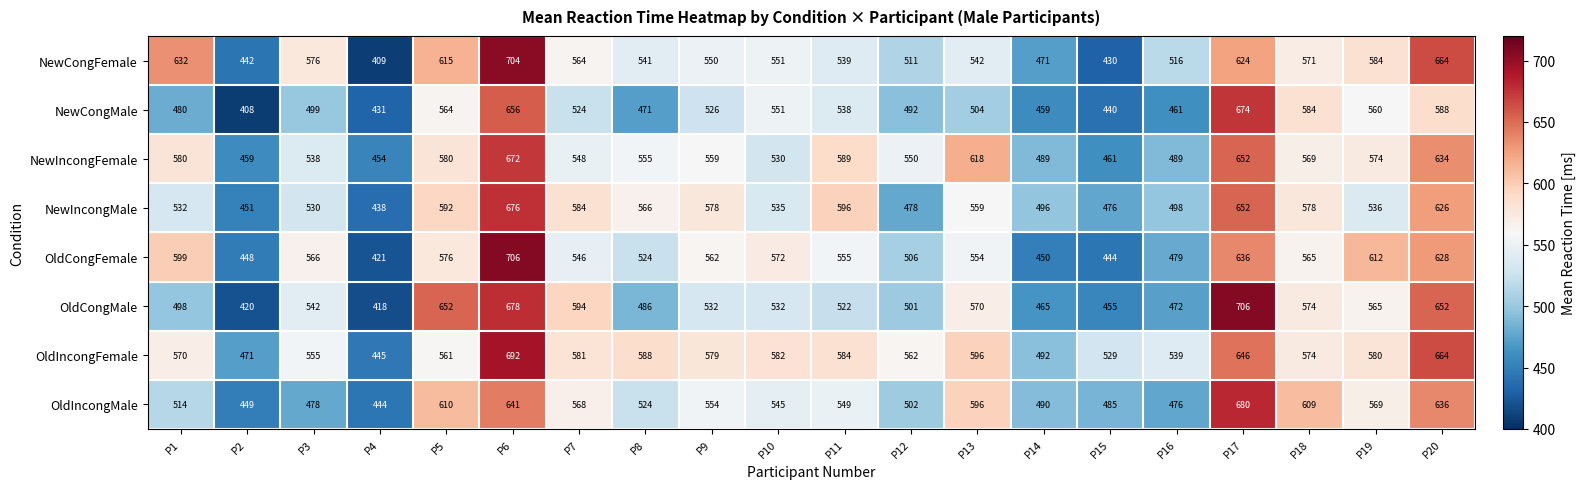

Is it true that NewIncongFemale equals 550 at P12?

True